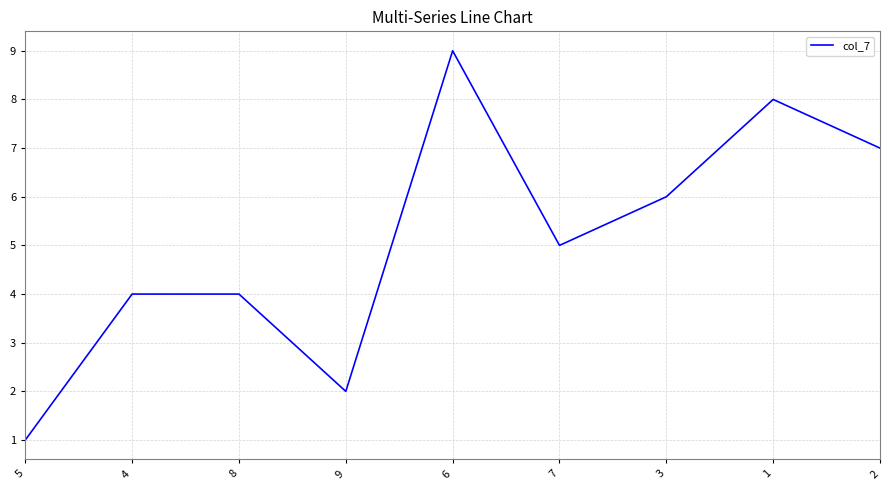

What is the greatest value displayed?

9